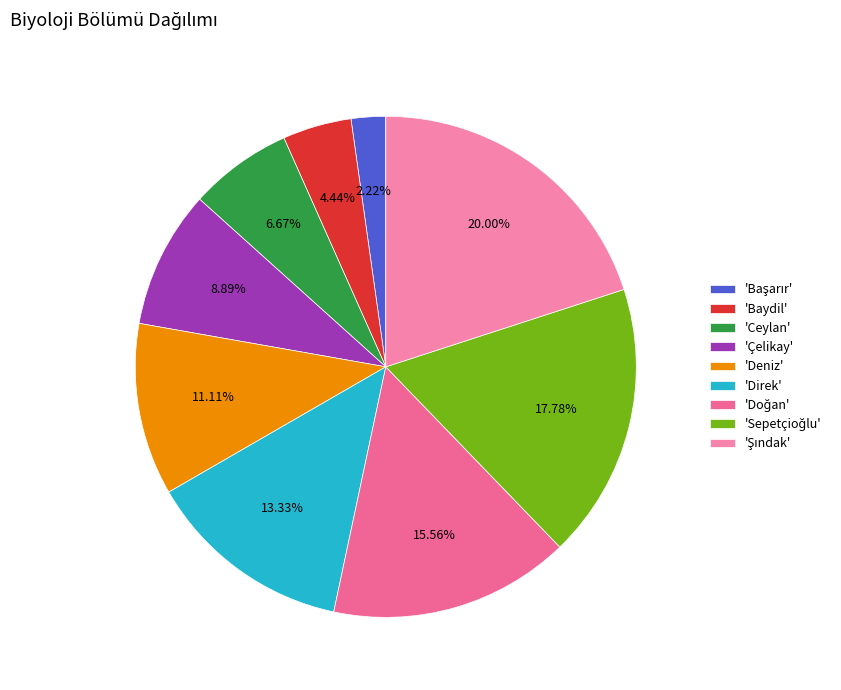

How many segments does this pie chart have?

9